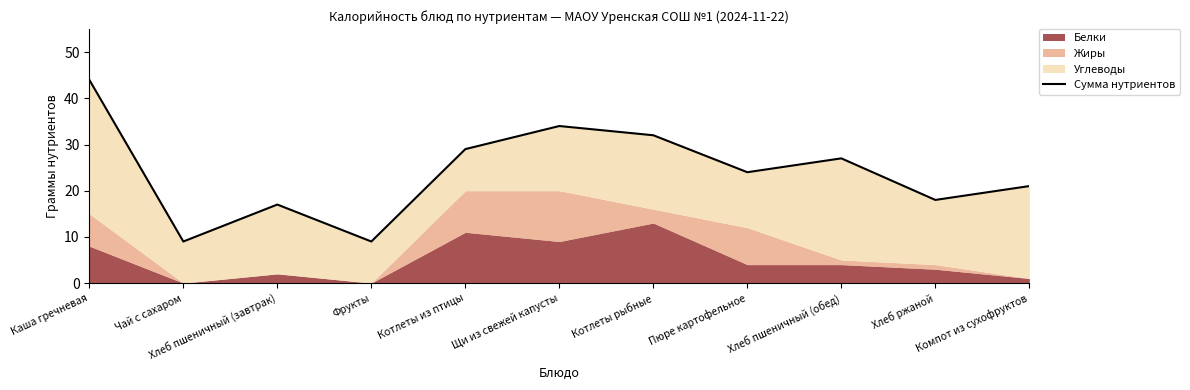

Does the chart display data point markers on the line(s)?

No